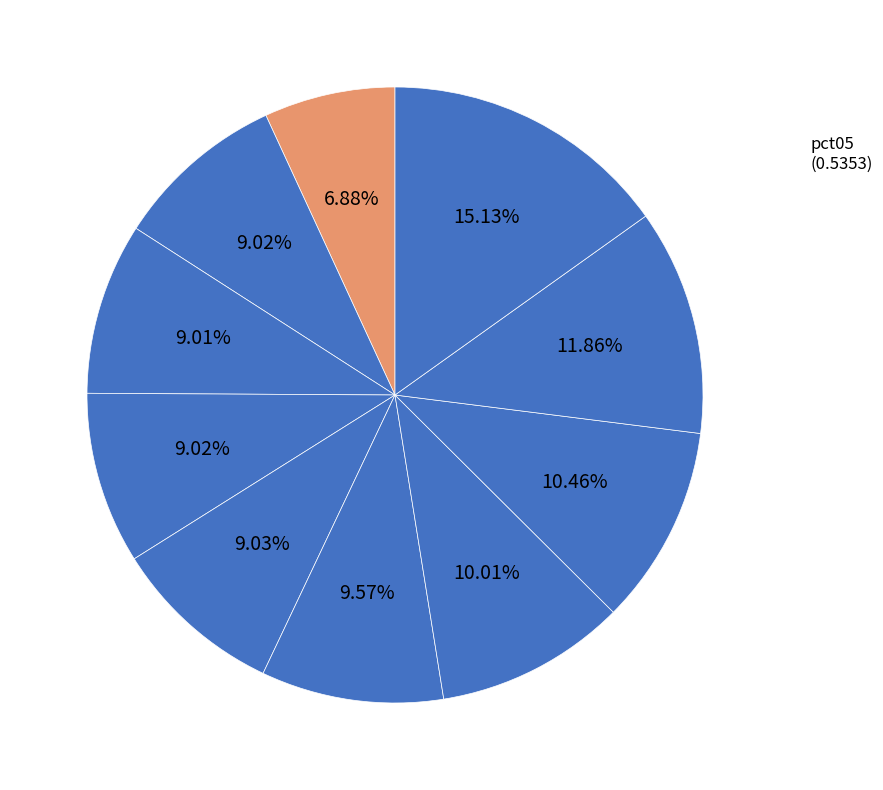

Count the number of slices in the pie.

10